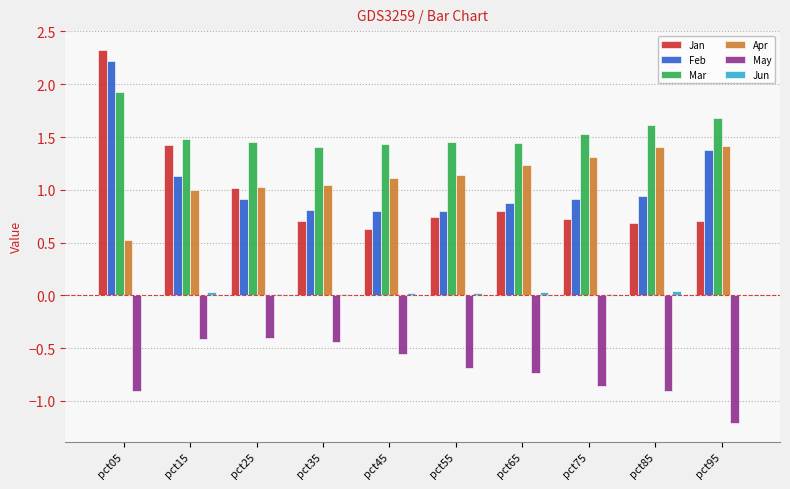

Is the value of Jan at pct85 greater than the value of May at pct25?

Yes